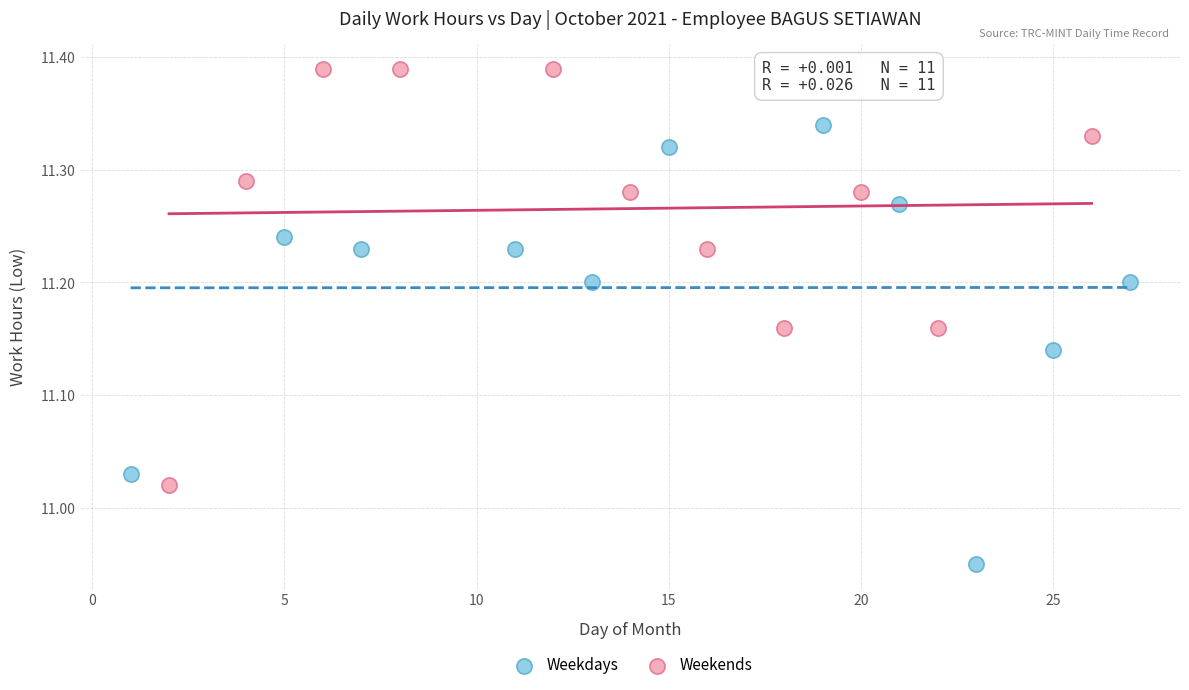

Which series reaches the minimum Y coordinate?

Weekdays